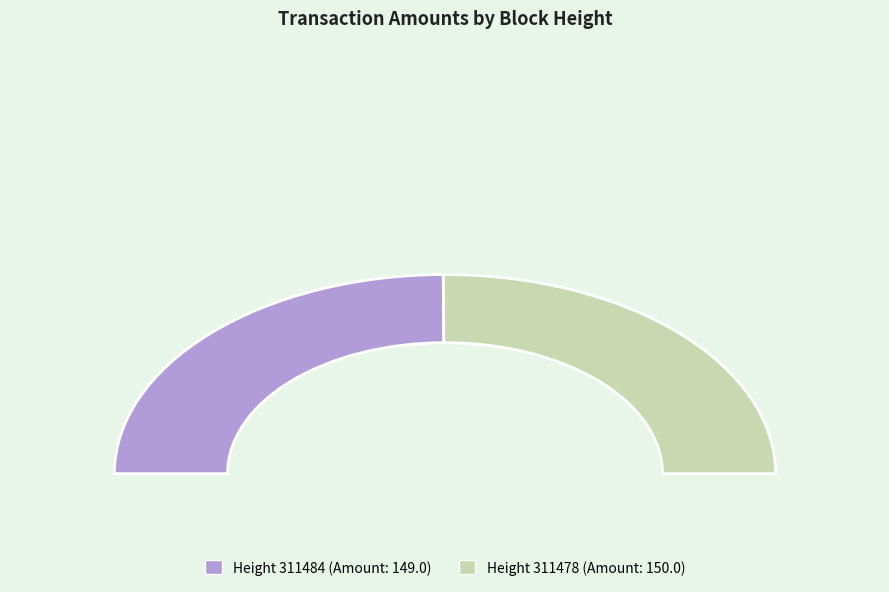

To the nearest percent, what portion does 311478 represent?

50%